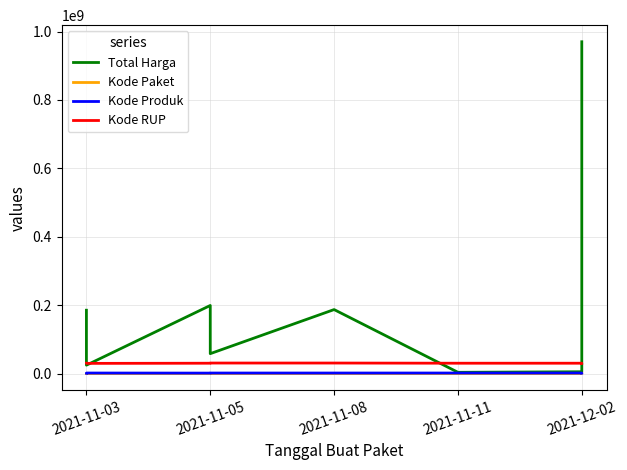

The Kode Produk series shows 580321 at 2021-11-08. True or false?

False